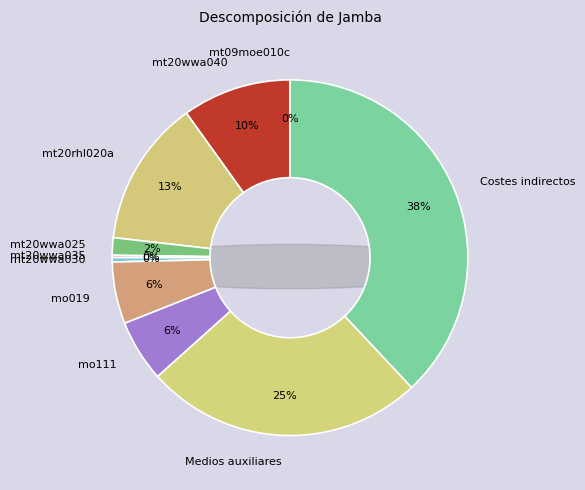

Which category has the biggest portion of the pie?

Costes indirectos